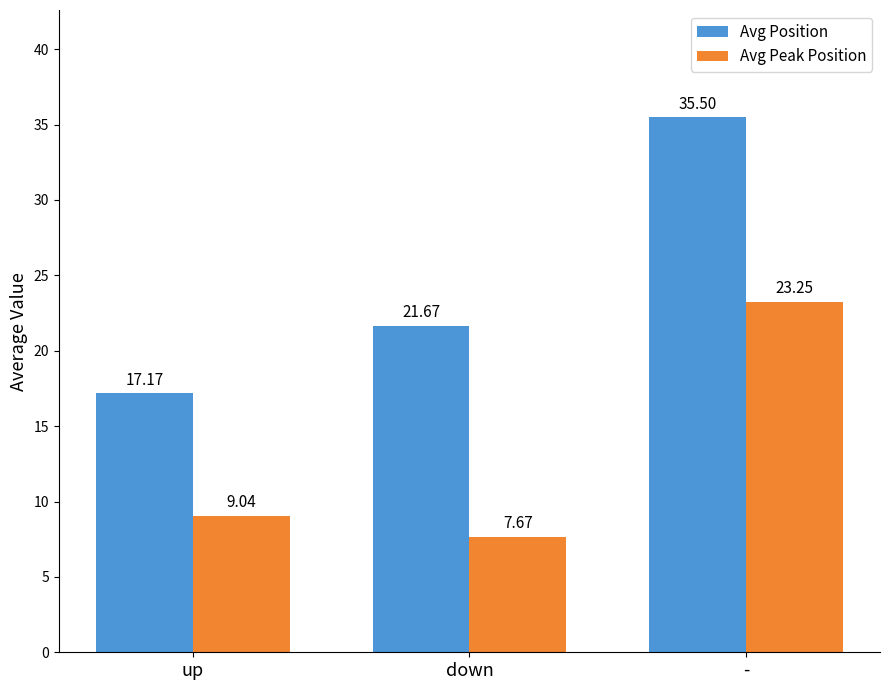

List the series in order of their peak value, highest first.

Avg Position, Avg Peak Position